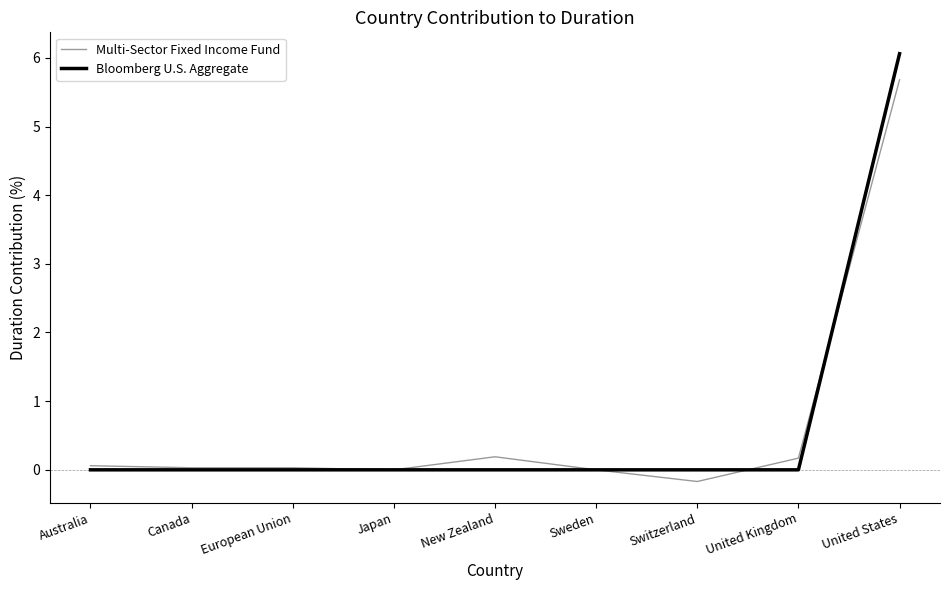

Rank the series by their maximum value, from lowest to highest.

Multi-Sector Fixed Income Fund, Bloomberg U.S. Aggregate